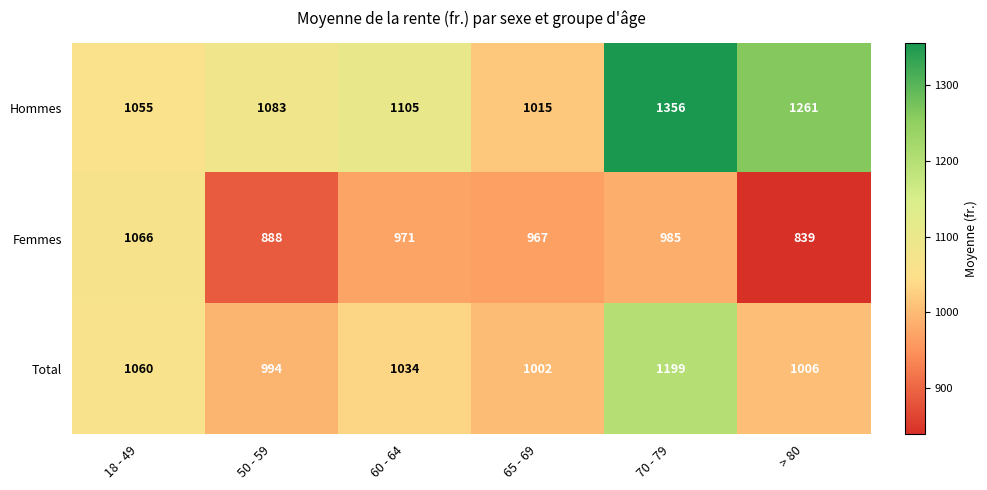

Reading left to right, list all the values displayed in this chart.

Hommes: 1055	1083	1105	1015	1356	1261
Femmes: 1066	888	971	967	985	839
Total: 1060	994	1034	1002	1199	1006